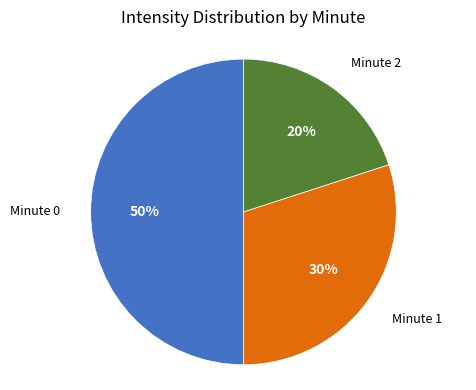

To the nearest percent, what is the difference between the largest and smallest slice percentages?

30%